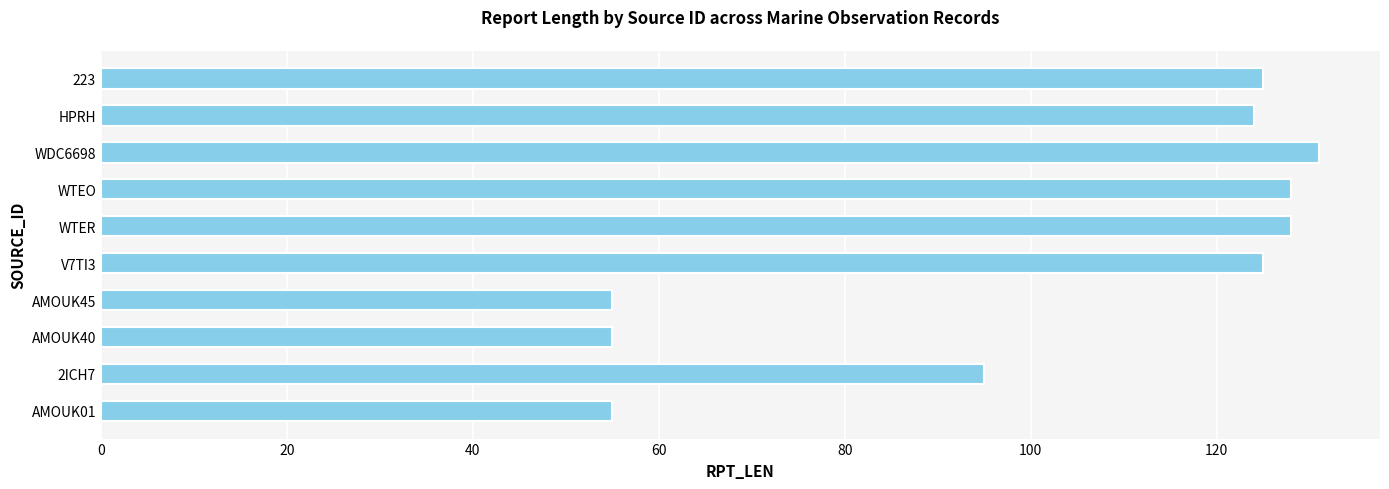

How many categories are shown in the chart?

10